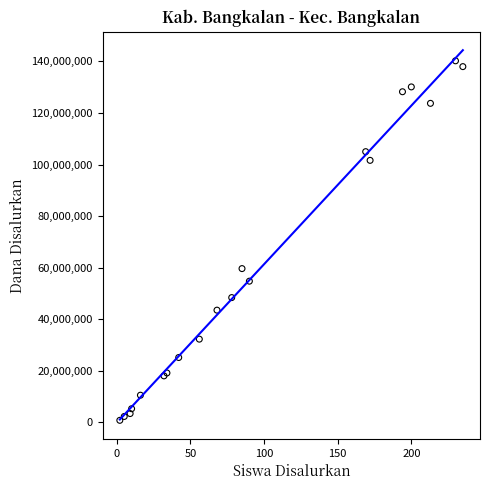

What Y value in the scatter plot is closest to 70500000?

59625000